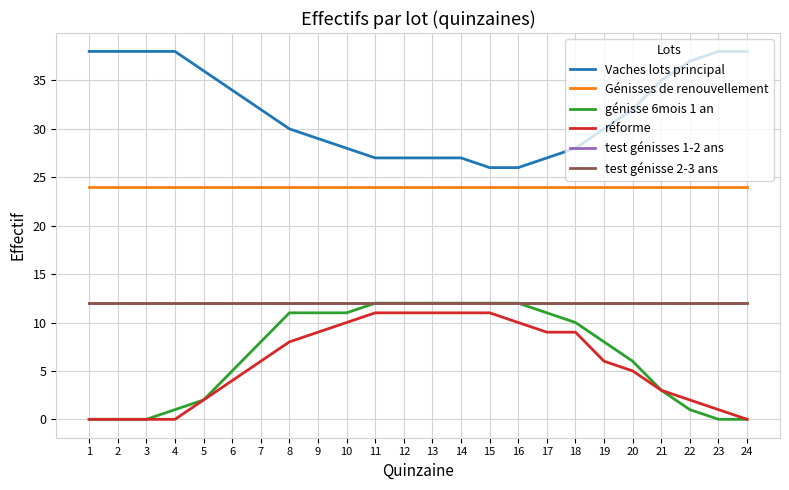

List the series in order of their peak value, lowest first.

réforme, génisse 6mois 1 an, test génisses 1-2 ans, test génisse 2-3 ans, Génisses de renouvellement, Vaches lots principal